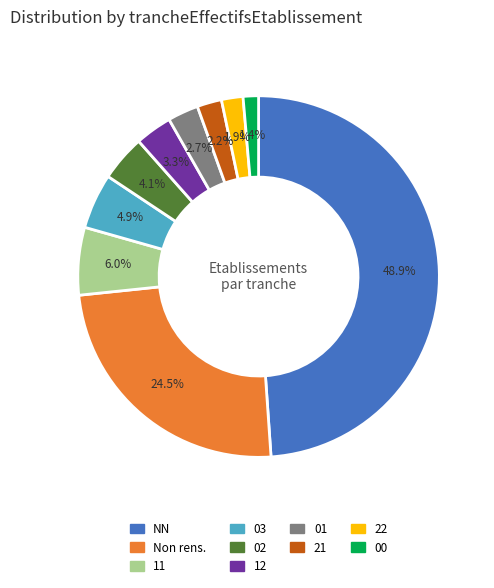

To the nearest percent, what percentage of the pie is 00?

1%